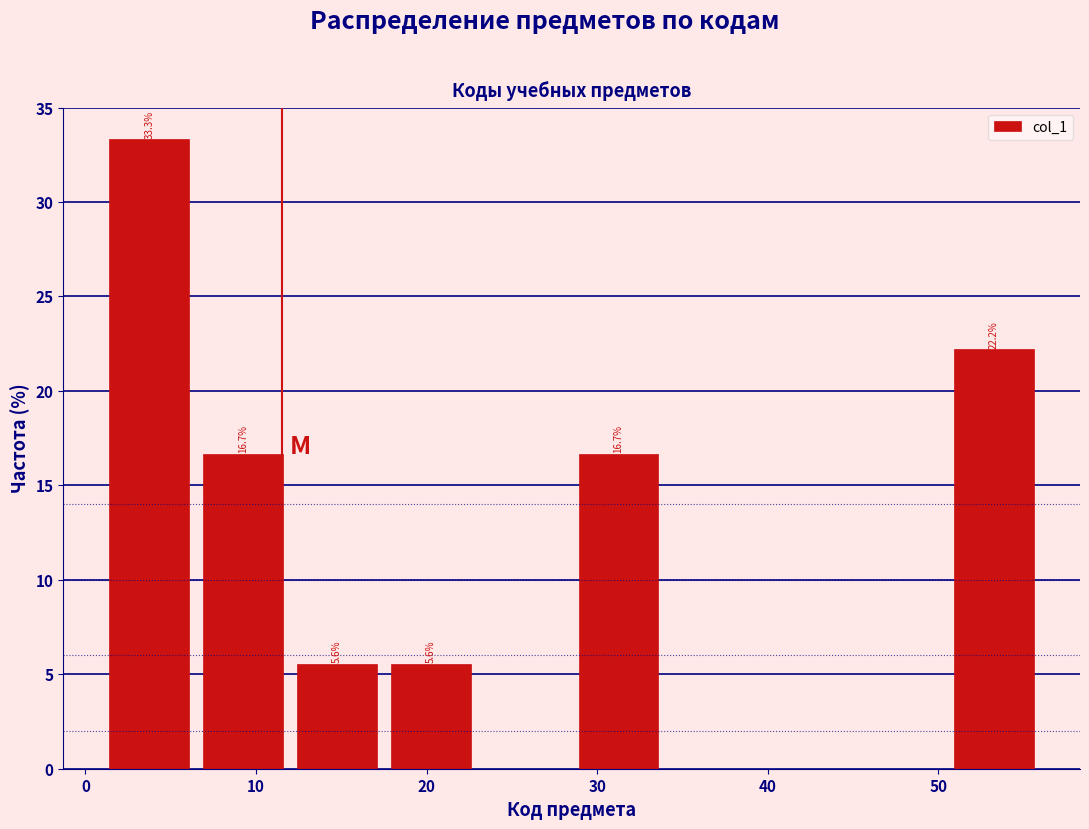

Over which range of the x-axis is the bar tallest?

1.0 to 6.5